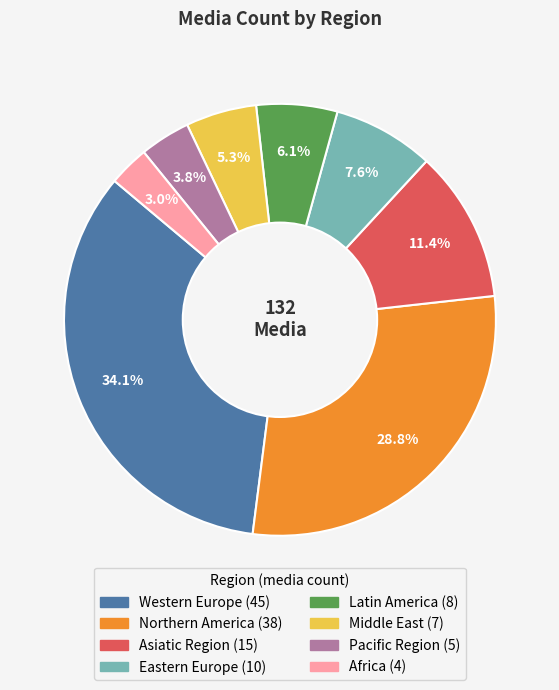

To the nearest percent, what is the difference between the largest and smallest slice percentages?

31%